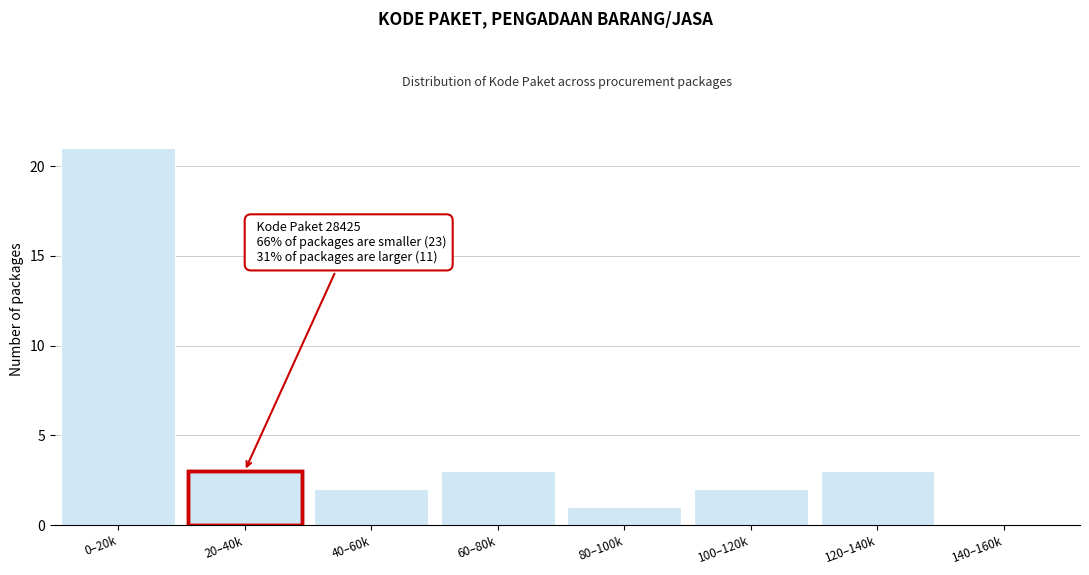

Reading left to right, list all the values displayed in this chart.

0–20k=21	20–40k=3	40–60k=2	60–80k=3	80–100k=1	100–120k=2	120–140k=3	140–160k=0